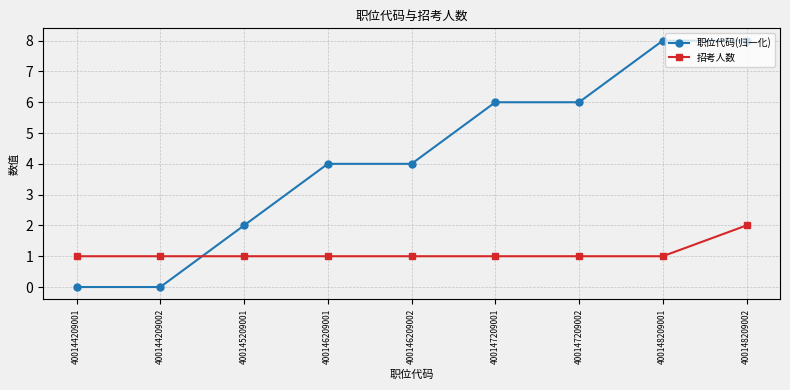

Is the value of 职位代码(归一化) at 400146209001 greater than the value of 招考人数 at 400147209001?

Yes